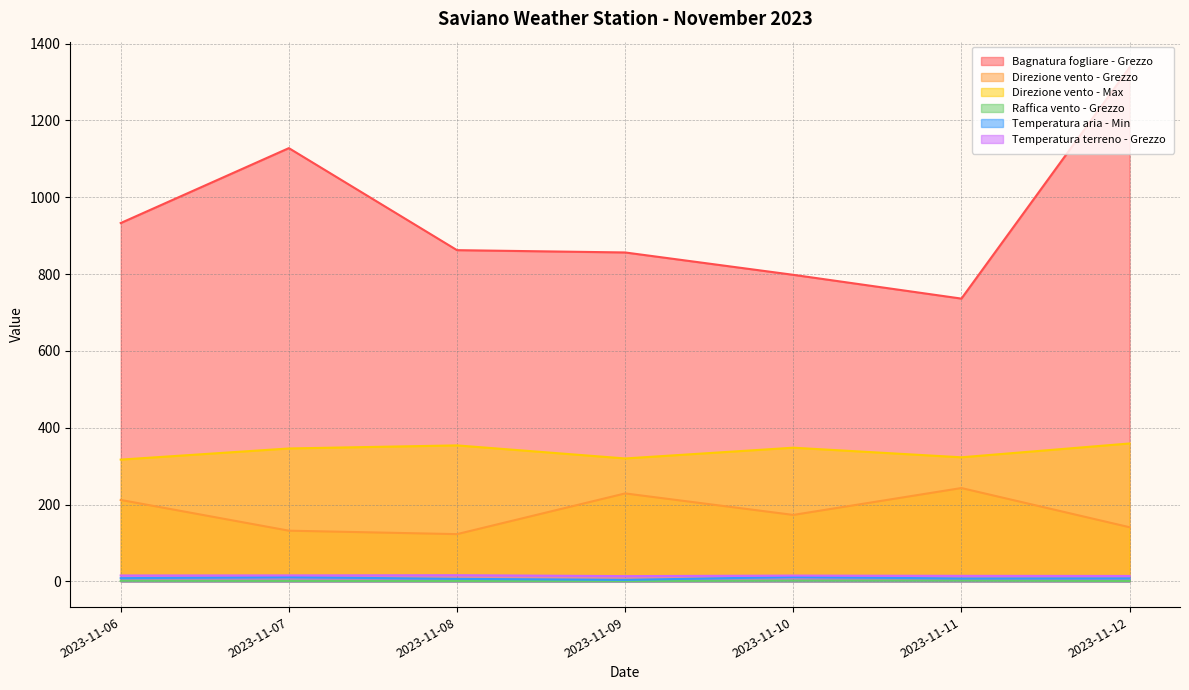

What is the approximate value of Temperatura aria - Min at 2023-11-10?

11.3